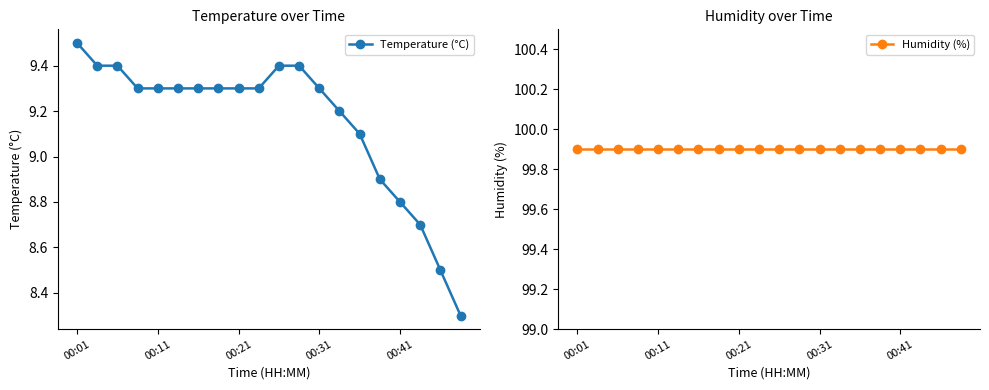

What is the lowest value of the Temperature (°C) series?

8.3